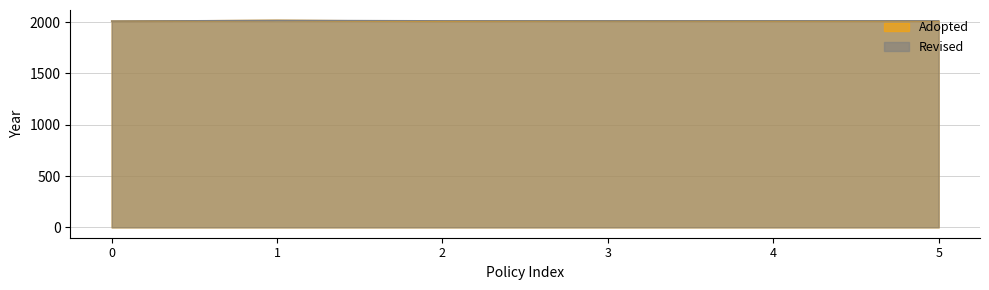

Does the chart display data point markers on the line(s)?

No